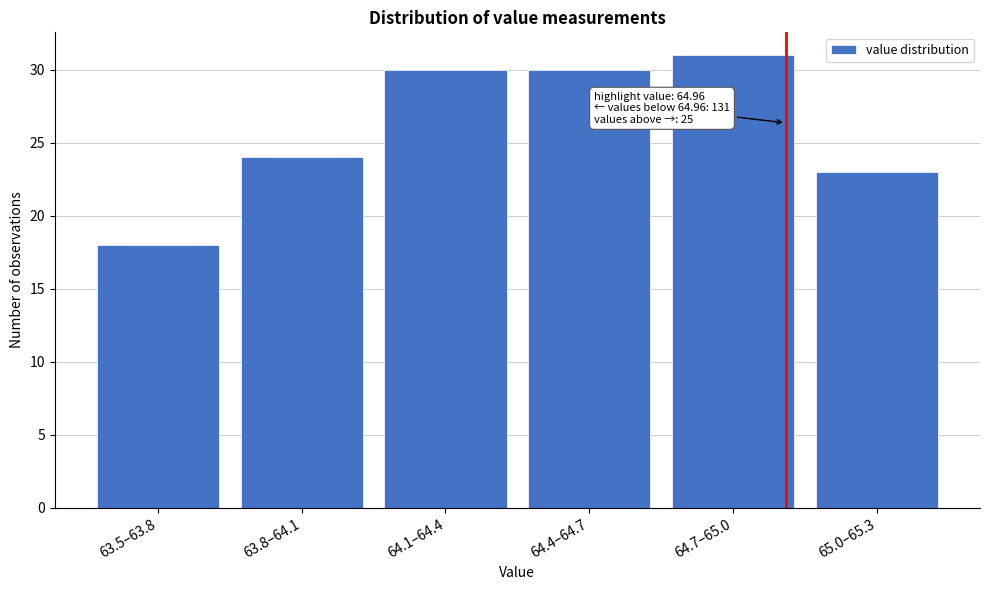

Reading left to right, list all the values displayed in this chart.

18	24	30	30	31	23